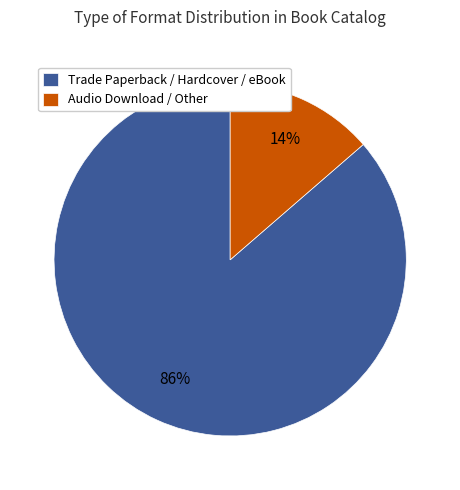

How many segments does this pie chart have?

2